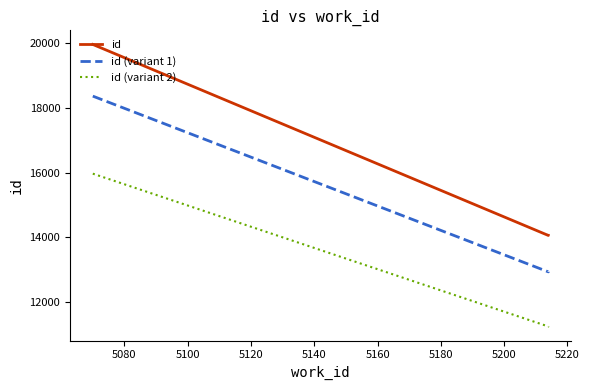

How many values in the id (variant 2) series exceed 11248?

2